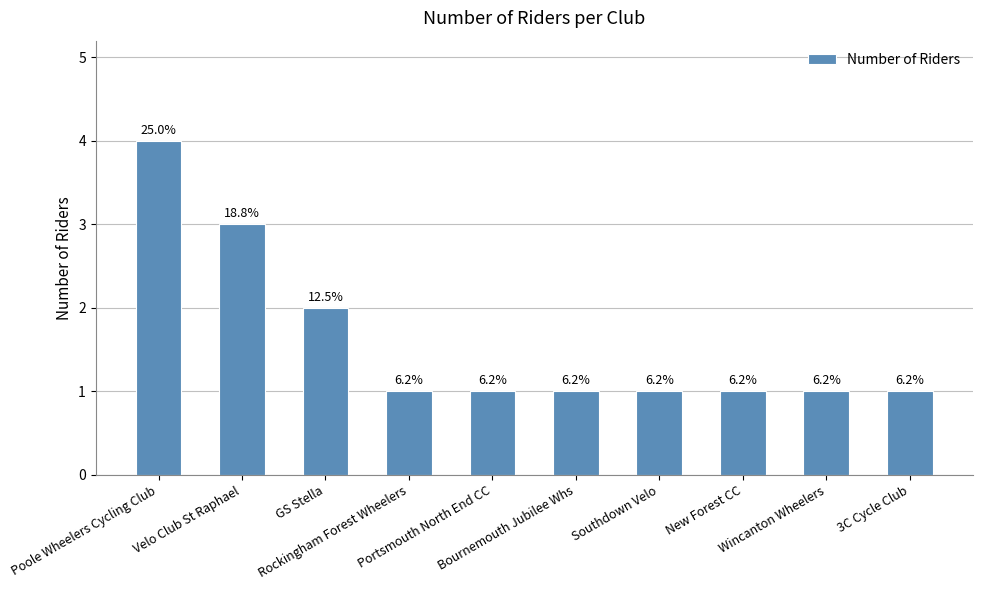

Does the chart contain any negative values?

No